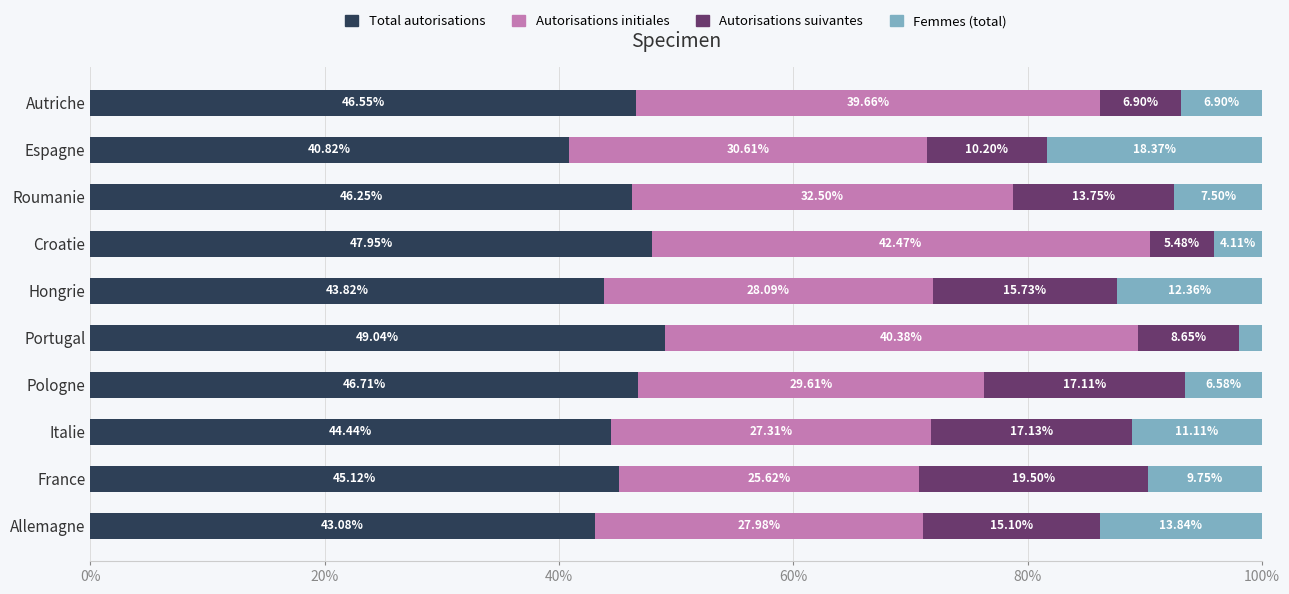

What is the difference between the maximum and second lowest values in the Total autorisations series?

6.0